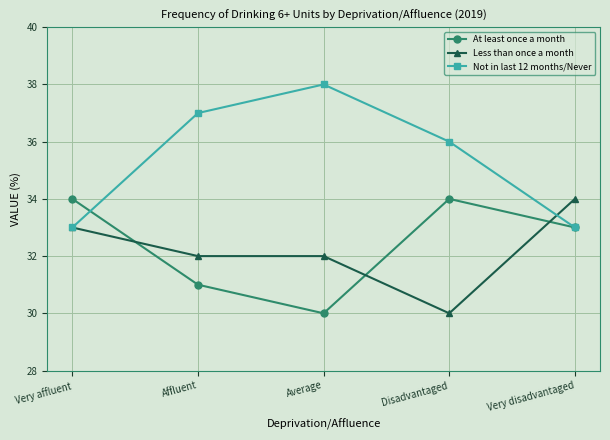

Which series has the largest total across all categories?

Not in last 12 months/Never